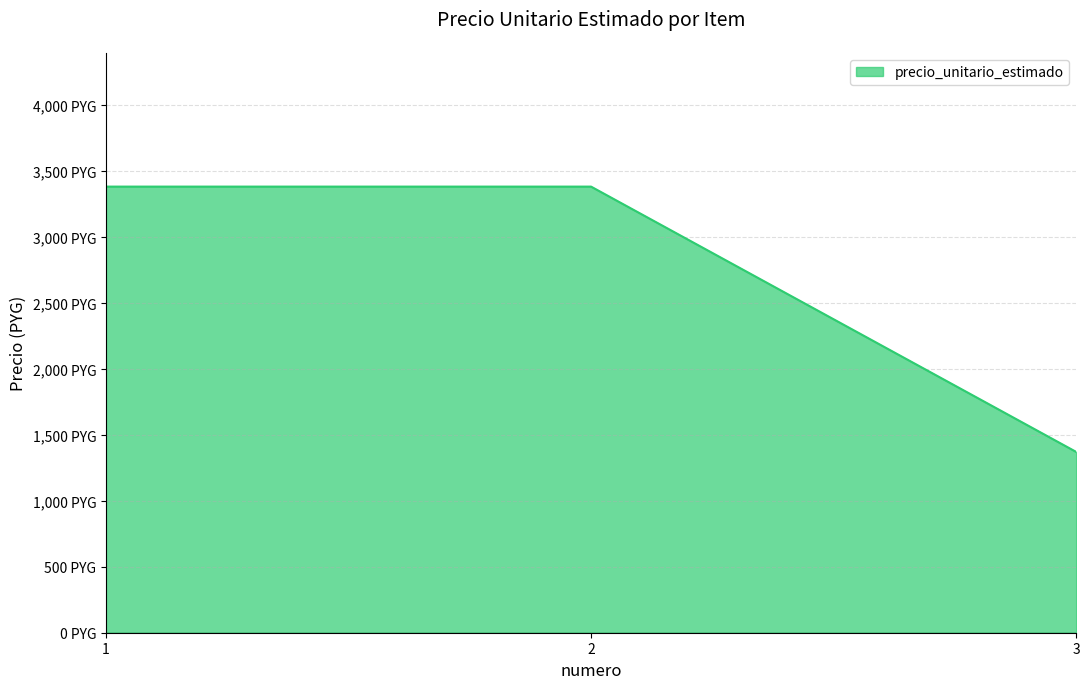

The chart shows a value of 2187 at 1. True or false?

False